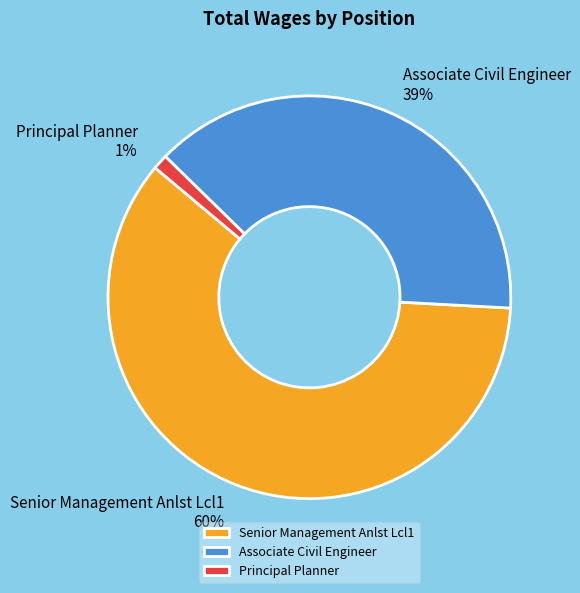

How many slices are in this pie chart?

3